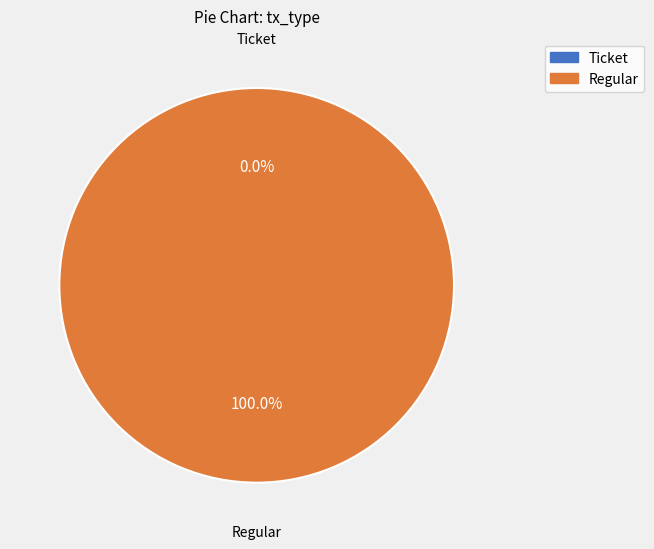

What is the majority slice?

Regular